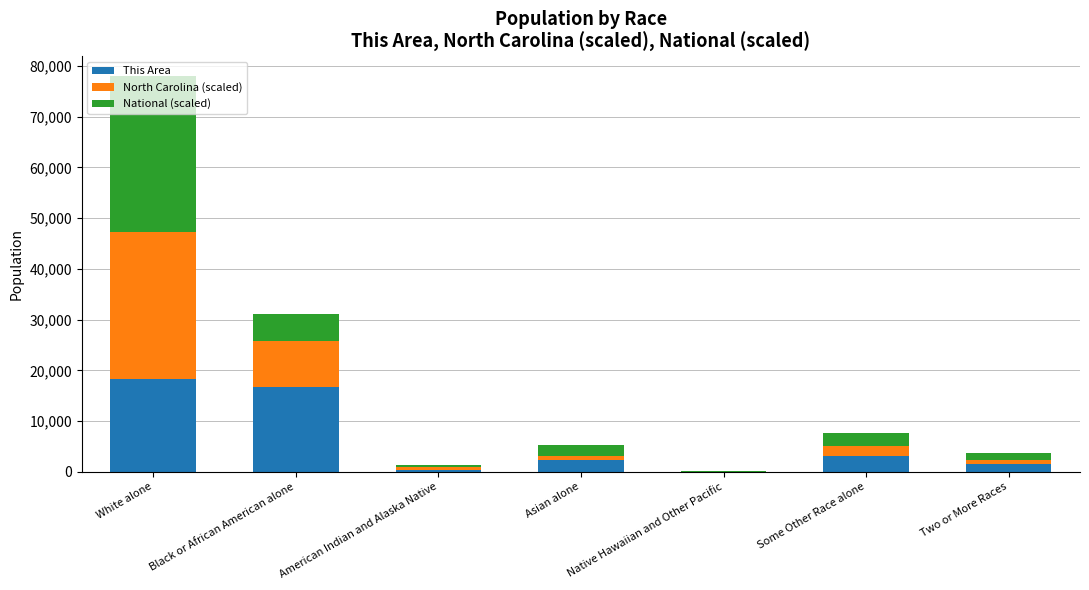

What is the highest value of the This Area series?

18364.0